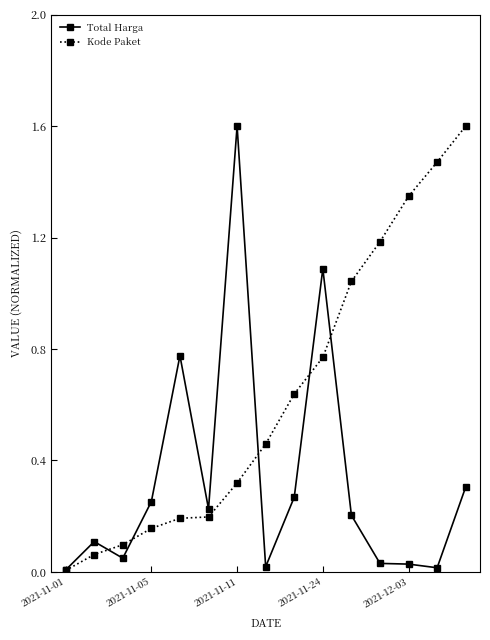

What is the maximum value shown in the chart?

1.6